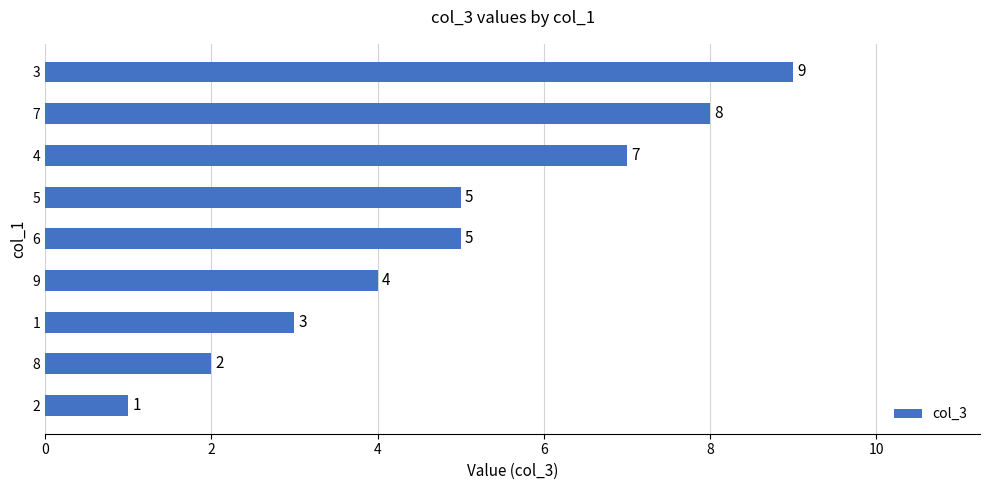

Reading top to bottom, extract all data points from this chart.

9	8	7	5	5	4	3	2	1